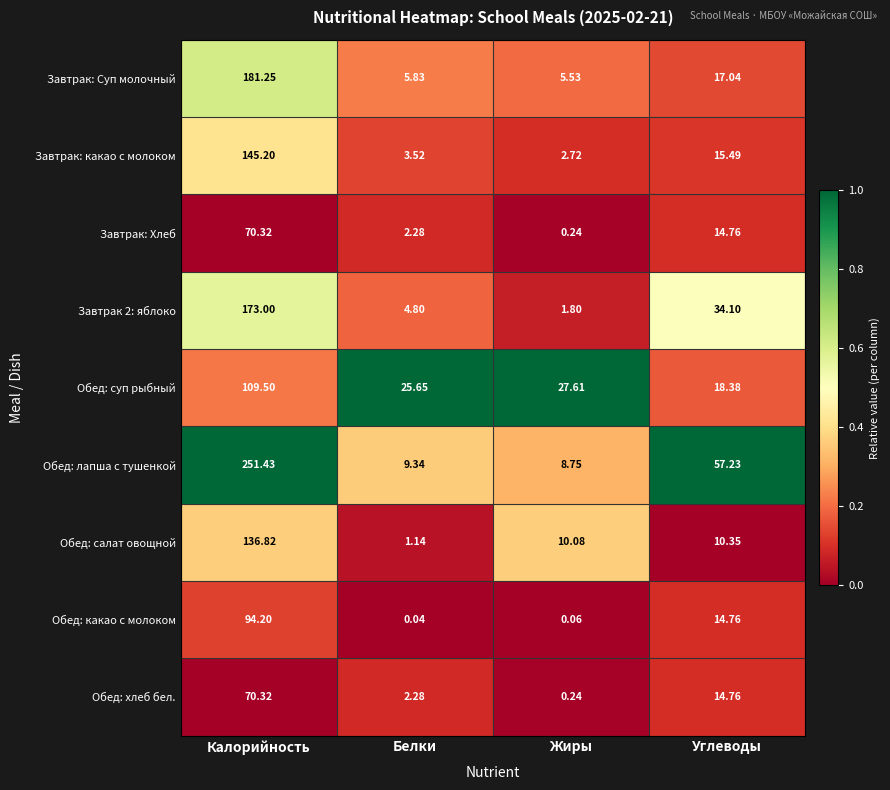

Which label corresponds to the smallest value in the chart?

Белки